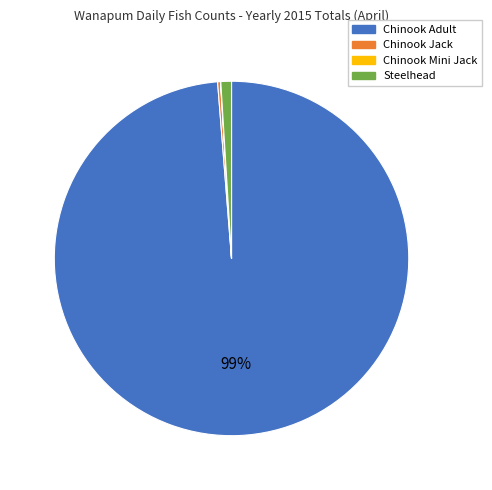

Is Chinook Adult the majority of the pie?

Yes